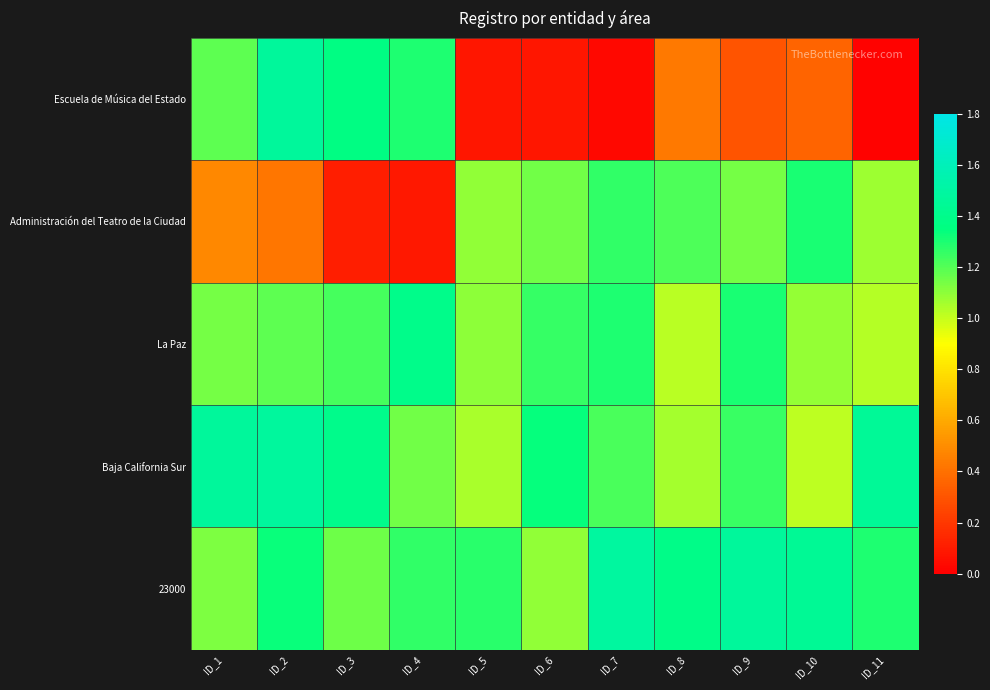

Reading left to right, transcribe all the data shown in this chart.

Escuela de Música del Estado: ID_1=1.2	ID_2=1.5	ID_3=1.4	ID_4=1.3	ID_5=0.1	ID_6=0.1	ID_7=0.0	ID_8=0.4	ID_9=0.3	ID_10=0.4	ID_11=0.0
Administración del Teatro de la Ciudad: ID_1=0.5	ID_2=0.4	ID_3=0.1	ID_4=0.1	ID_5=1.1	ID_6=1.2	ID_7=1.3	ID_8=1.2	ID_9=1.1	ID_10=1.3	ID_11=1.1
La Paz: ID_1=1.1	ID_2=1.2	ID_3=1.2	ID_4=1.4	ID_5=1.1	ID_6=1.3	ID_7=1.3	ID_8=1.0	ID_9=1.3	ID_10=1.1	ID_11=1.0
Baja California Sur: ID_1=1.5	ID_2=1.5	ID_3=1.4	ID_4=1.2	ID_5=1.0	ID_6=1.3	ID_7=1.2	ID_8=1.1	ID_9=1.2	ID_10=1.0	ID_11=1.5
23000: ID_1=1.1	ID_2=1.3	ID_3=1.2	ID_4=1.3	ID_5=1.3	ID_6=1.1	ID_7=1.5	ID_8=1.4	ID_9=1.5	ID_10=1.4	ID_11=1.3